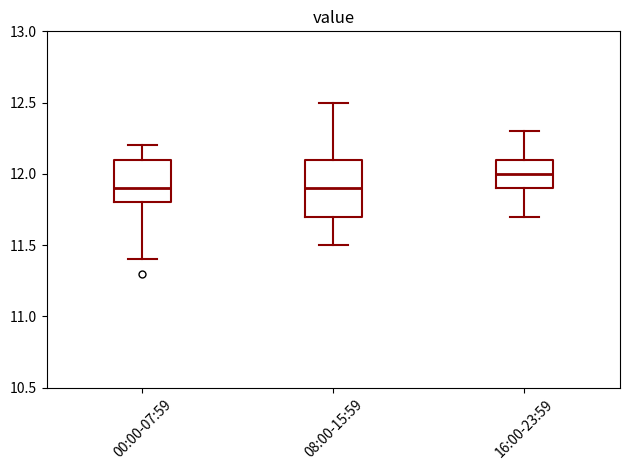

Which box has the highest median line?

16:00-23:59